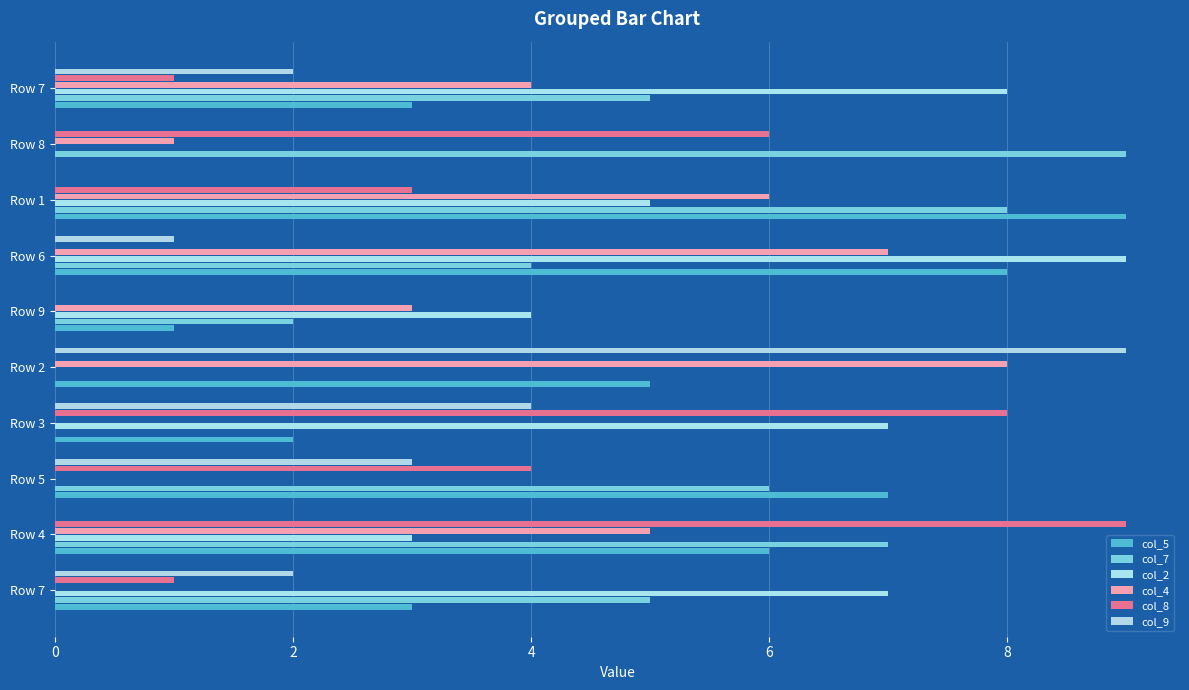

At which category is the sum across all series the highest?

Row 1